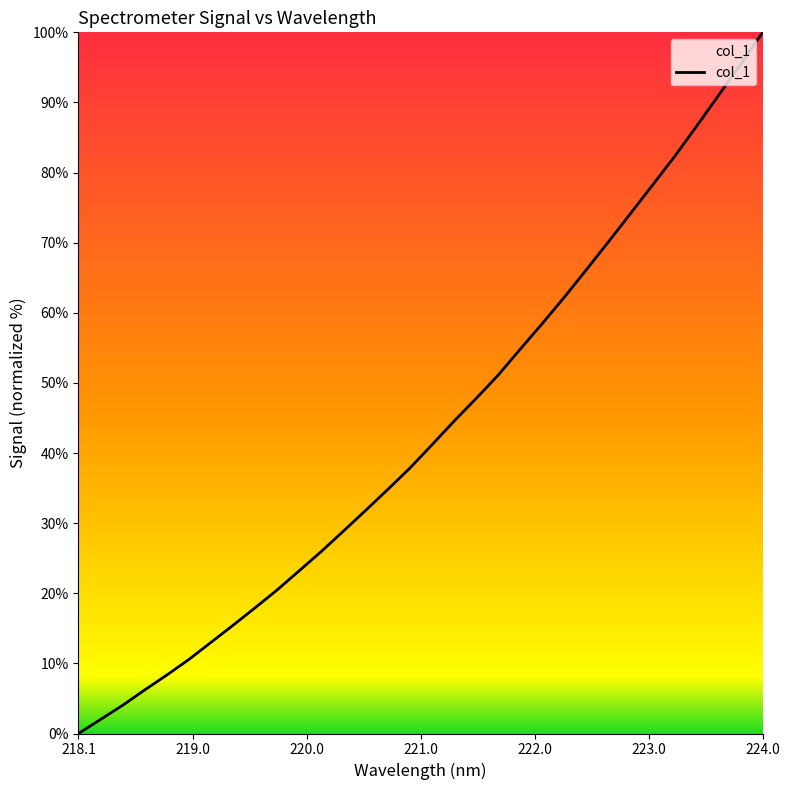

Does the chart have visible grid lines?

No